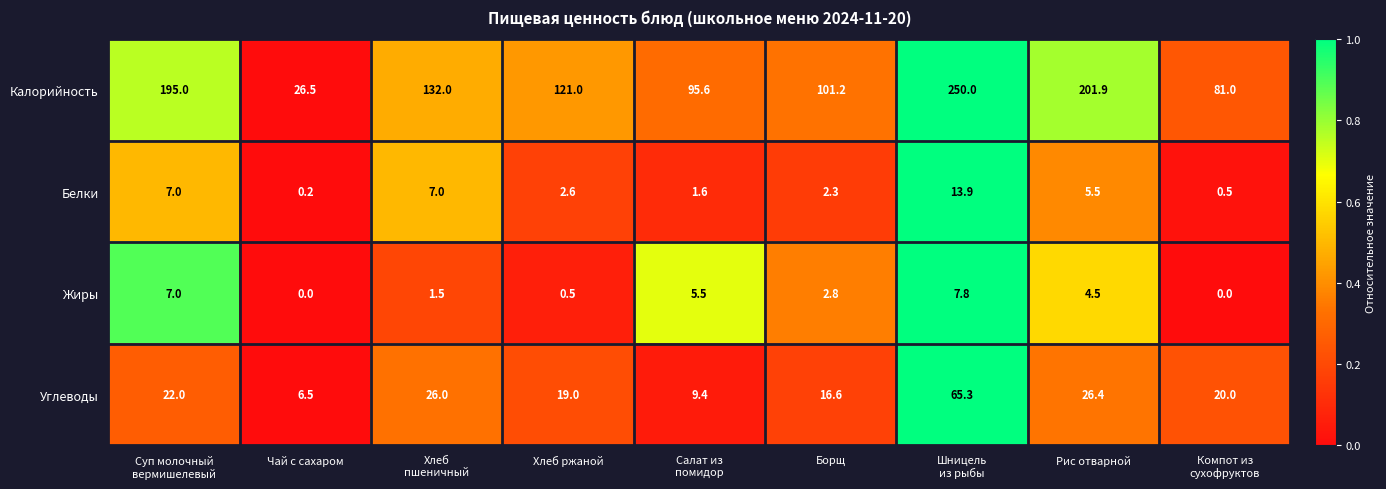

What is the difference between the maximum and second lowest values in the Белки series?

13.4